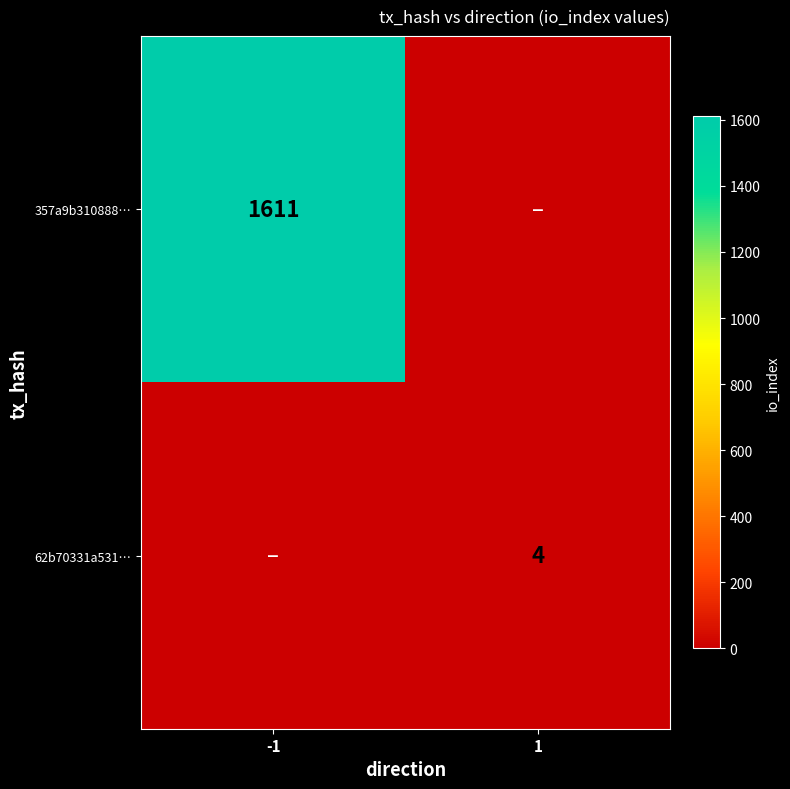

The value of 62b70331a531… at 1 is 4. True or false?

True